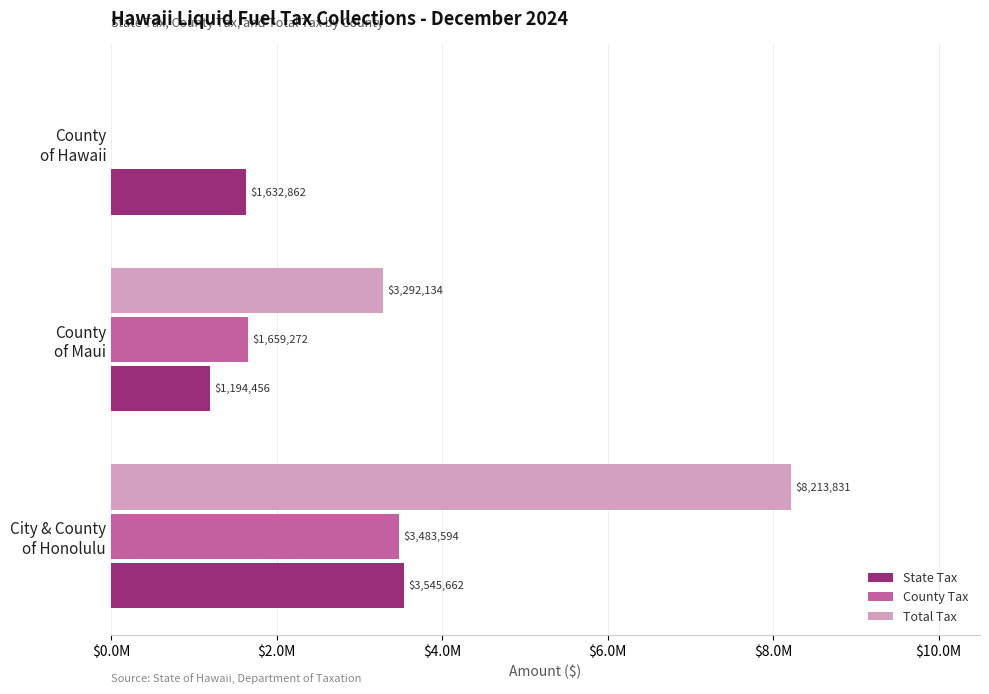

What are all the series names shown in the legend?

State Tax, County Tax, Total Tax